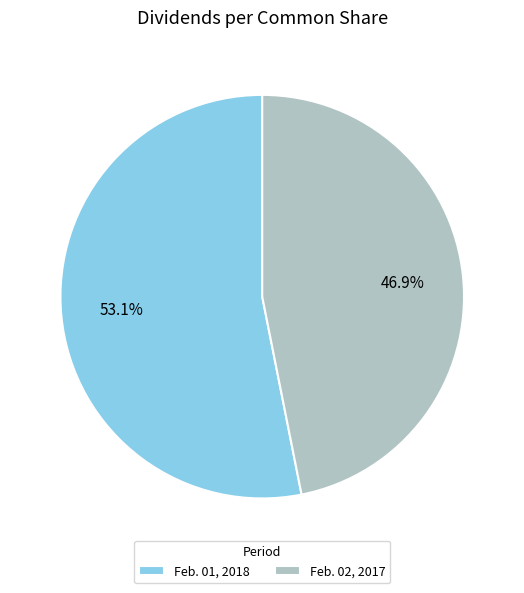

How many segments does this pie chart have?

2